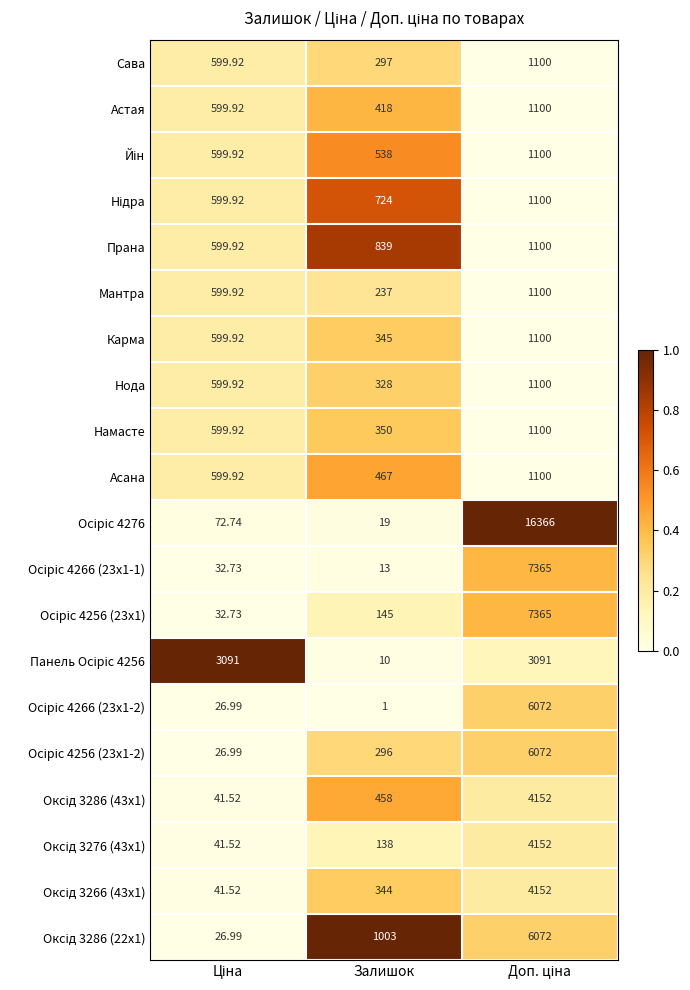

Which category has the lowest value in the Мантра series?

Залишок